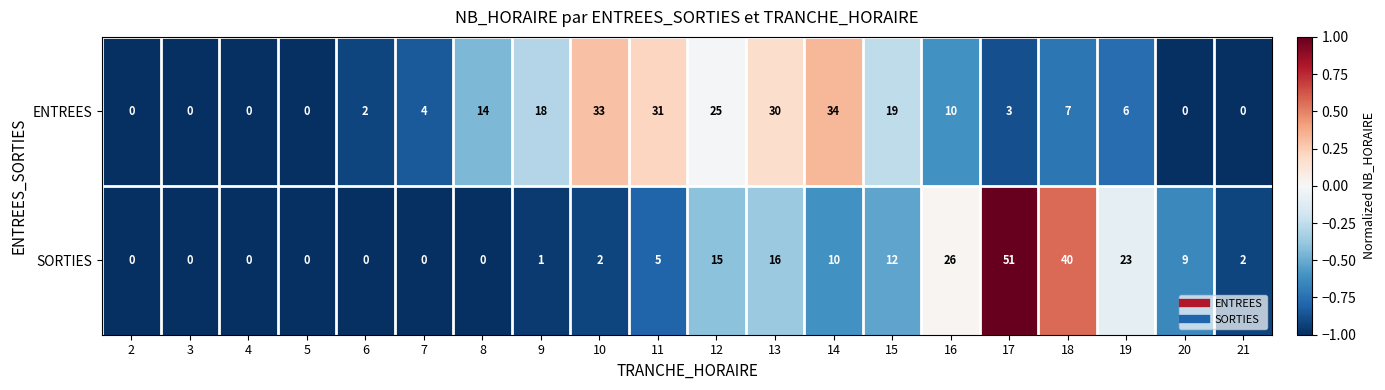

Between 3 and 13, which series saw the biggest shift?

ENTREES